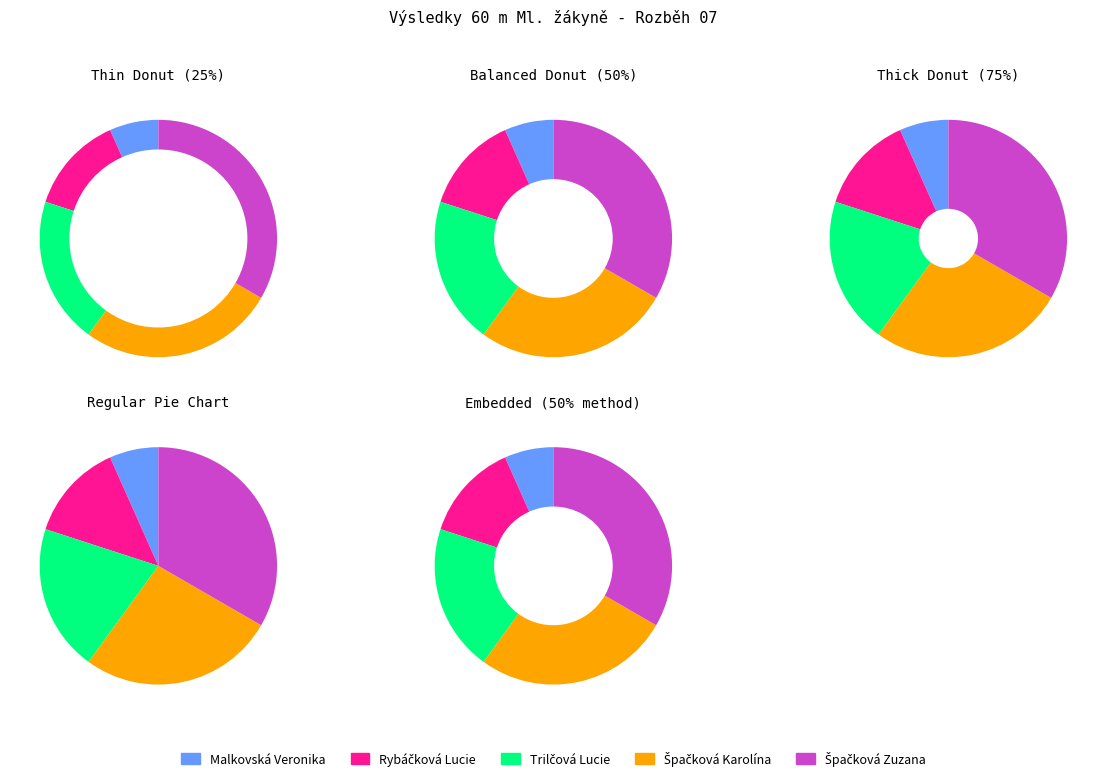

To the nearest percent, what portion does Rybáčková Lucie represent?

13%